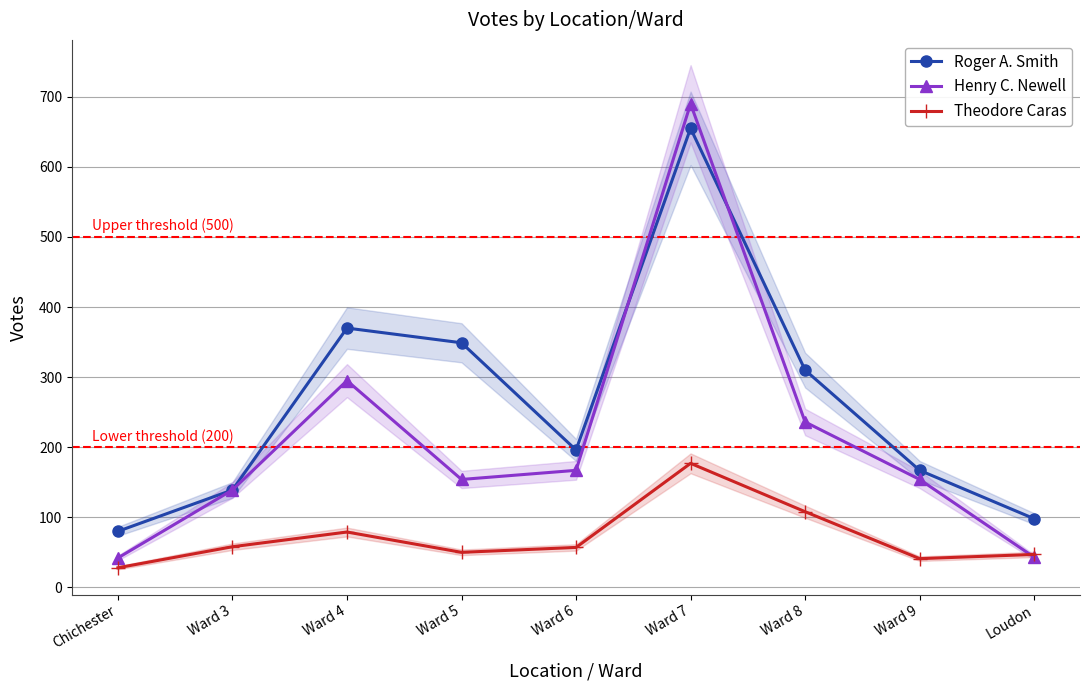

What position from the right is Ward 5?

6